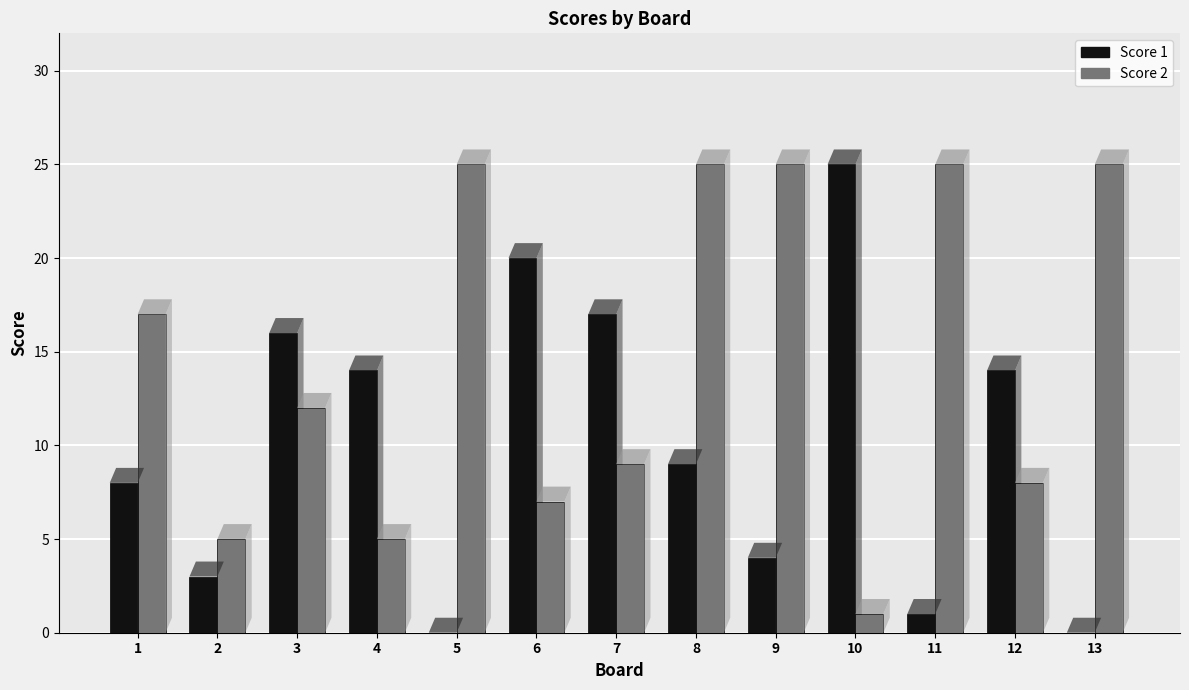

List the series in order of their overall mean, highest first.

Score 2, Score 1